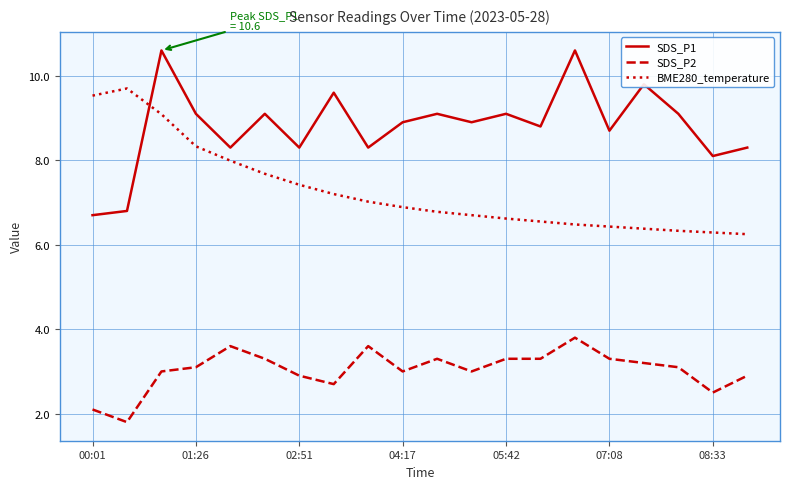

Rank the series by their maximum value, from lowest to highest.

SDS_P2, BME280_temperature, SDS_P1